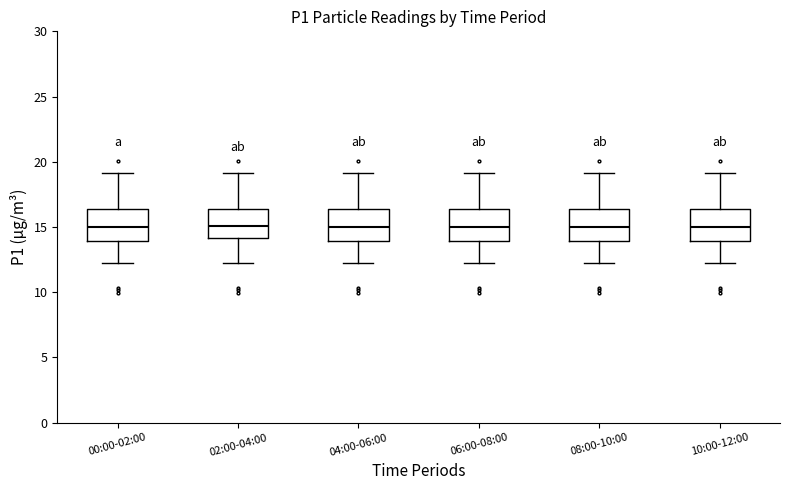

Reading left to right, transcribe this box plot: for each box, give where its median line is, the range the box spans, and where its two whiskers end, as read against the y-axis. The values are not printed on the chart, so give them approximately, as read against the axis.

00:00-02:00: median 15.0, box 14.0 to 16.5, whiskers 12.5 to 19.0
02:00-04:00: median 15.0, box 14.0 to 16.5, whiskers 12.5 to 19.0
04:00-06:00: median 15.0, box 14.0 to 16.5, whiskers 12.5 to 19.0
06:00-08:00: median 15.0, box 14.0 to 16.5, whiskers 12.5 to 19.0
08:00-10:00: median 15.0, box 14.0 to 16.5, whiskers 12.5 to 19.0
10:00-12:00: median 15.0, box 14.0 to 16.5, whiskers 12.5 to 19.0